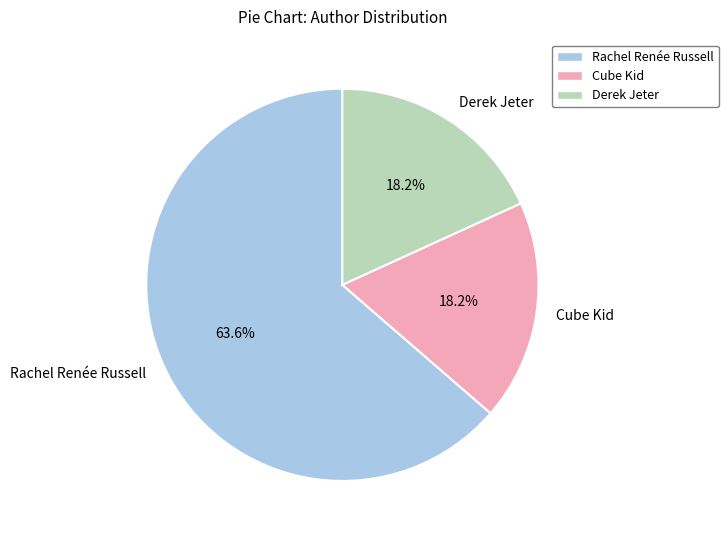

What is the ratio of the value at Rachel Renée Russell to the value at Derek Jeter?

3.5